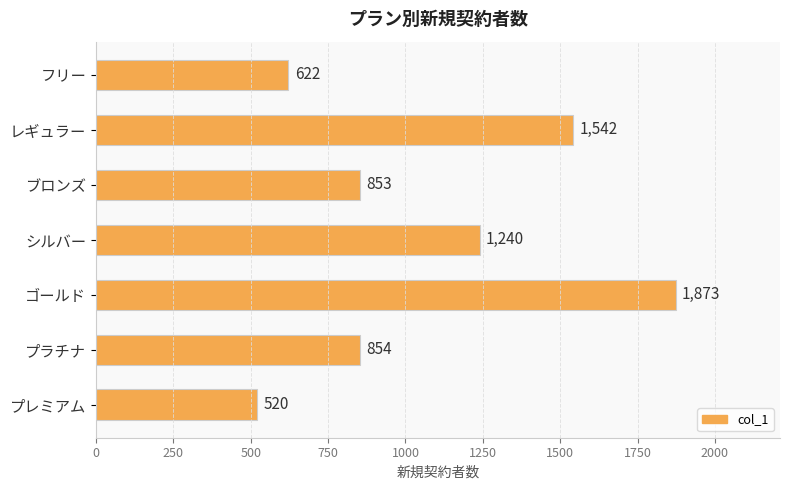

What is the ratio of the value at ゴールド to the value at プラチナ?

2.2